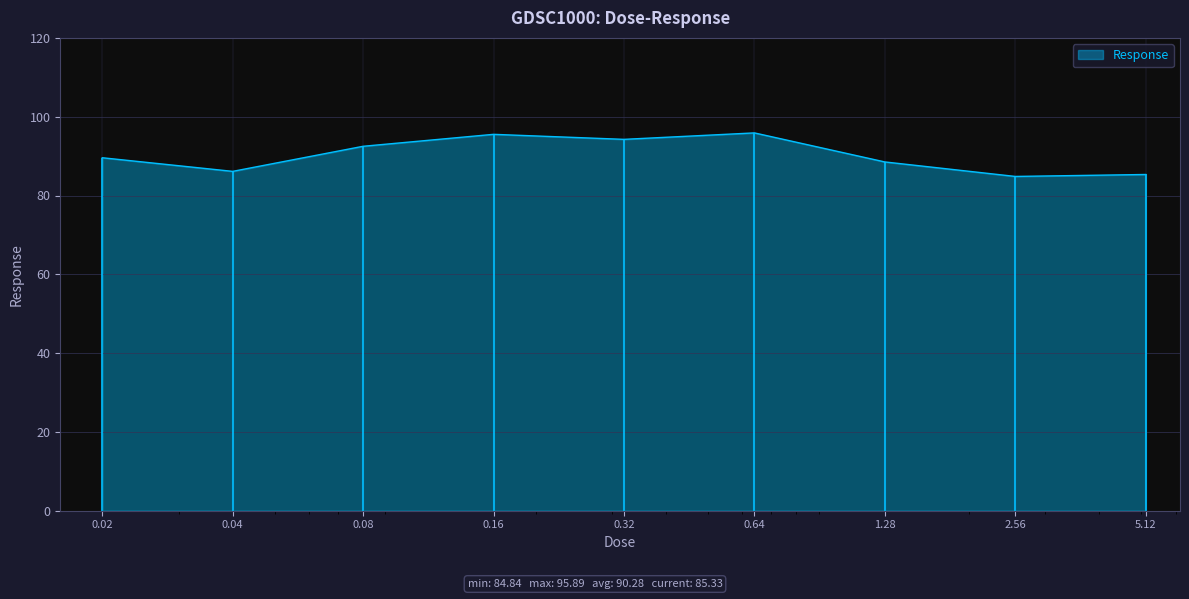

Reading right to left, what are all the values shown in this chart?

85.3	84.8	88.5	95.9	94.3	95.5	92.5	86.1	89.6